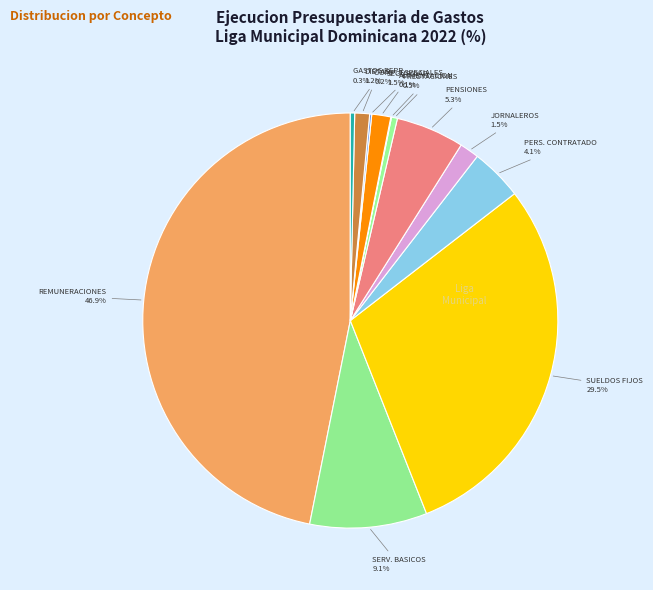

How many slices are in this pie chart?

12